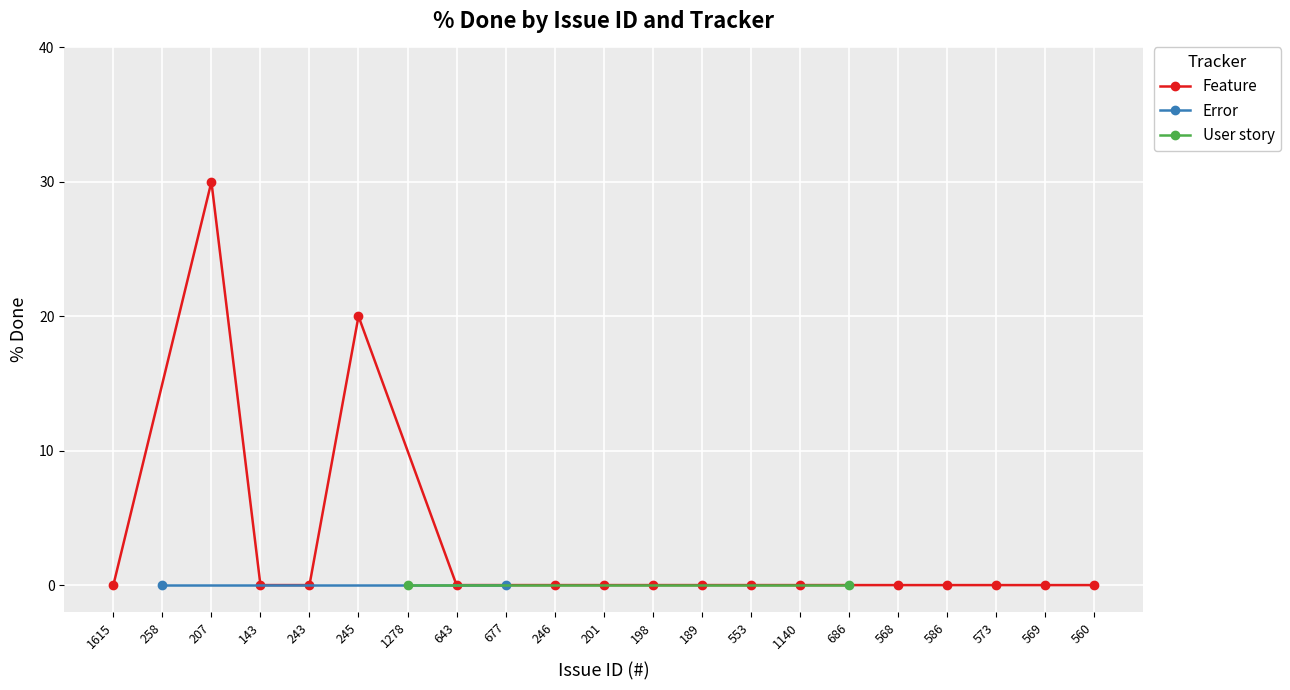

Rank the categories by User story value from highest to lowest.

1615, 258, 207, 143, 243, 245, 1278, 643, 677, 246, 201, 198, 189, 553, 1140, 686, 568, 586, 573, 569, 560